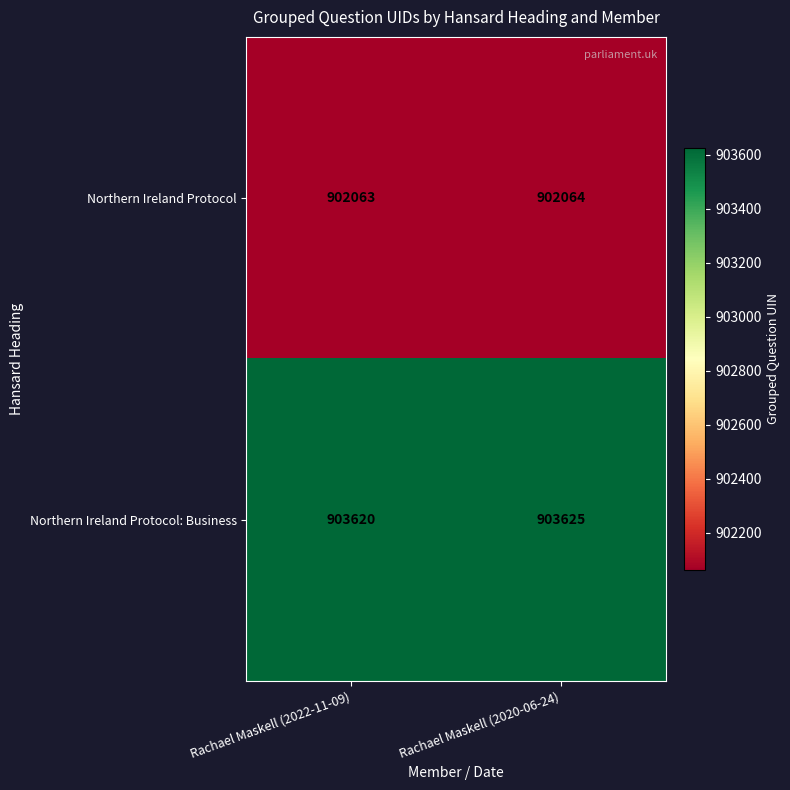

What is the minimum value for Northern Ireland Protocol?

902063